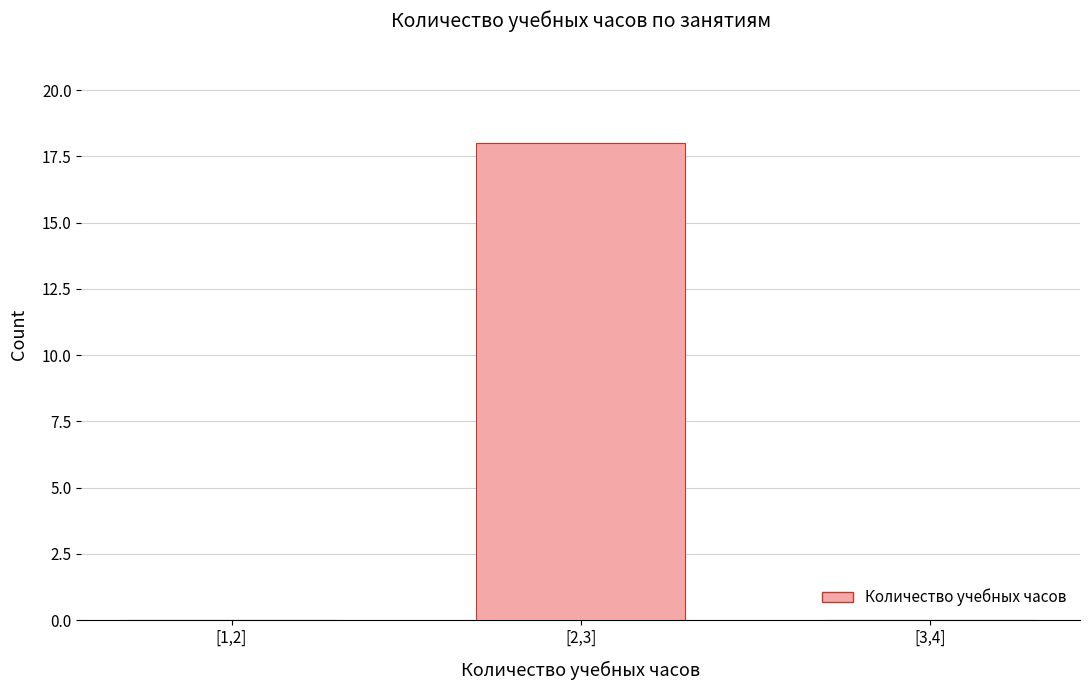

Reading left to right, transcribe all the data shown in this chart.

[1,2]=0	[2,3]=18	[3,4]=0